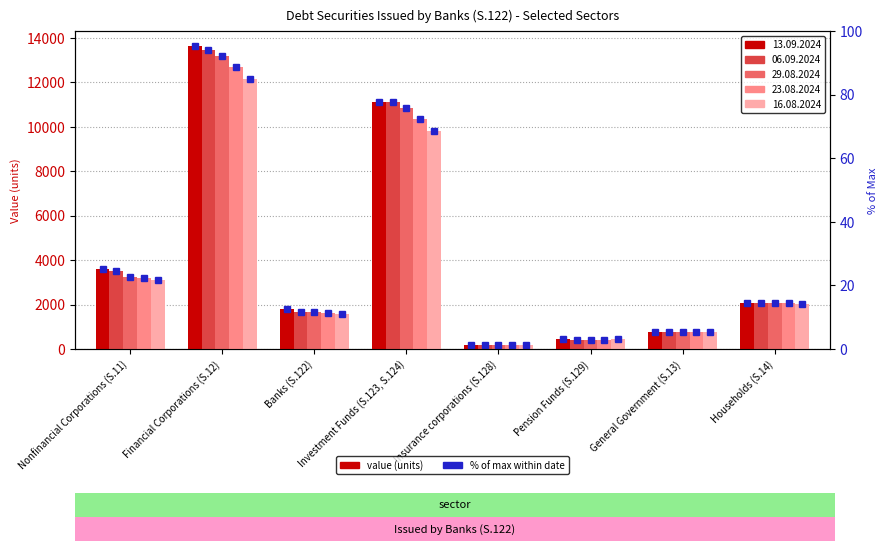

What is the maximum value shown in the chart?

13624.0